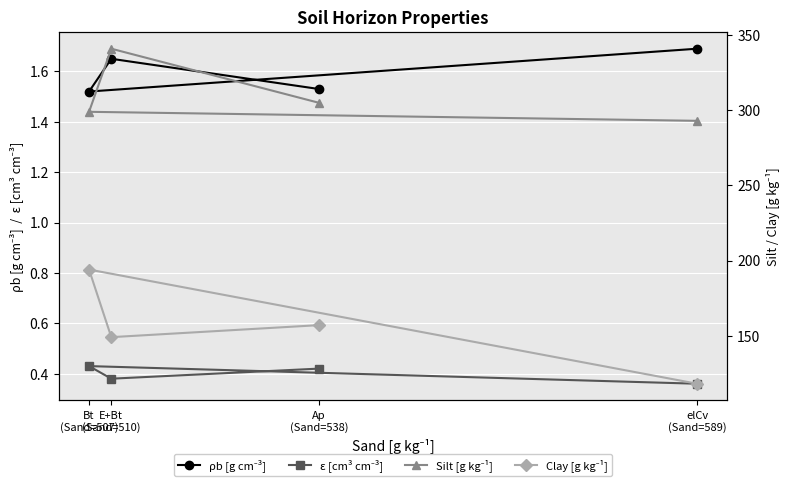

What is the difference between the maximum and minimum values in the Silt [g kg⁻¹] series?

48.0